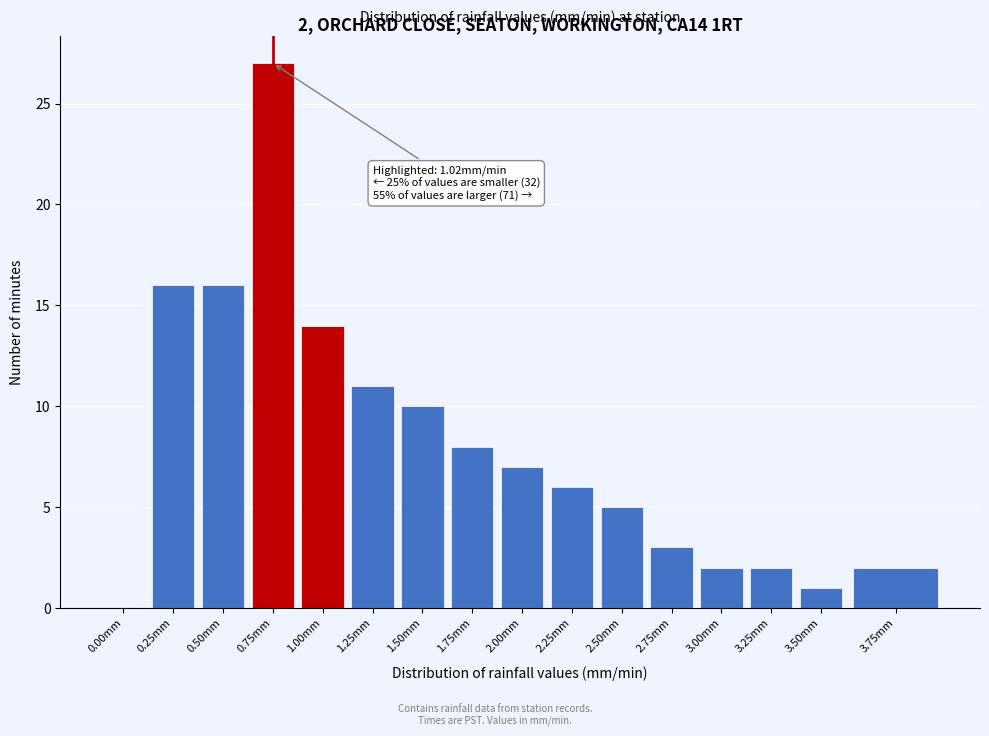

Reading right to left, what are all the values shown in this chart?

3.75mm=2	3.50mm=1	3.25mm=2	3.00mm=2	2.75mm=3	2.50mm=5	2.25mm=6	2.00mm=7	1.75mm=8	1.50mm=10	1.25mm=11	1.00mm=14	0.75mm=27	0.50mm=16	0.25mm=16	0.00mm=0